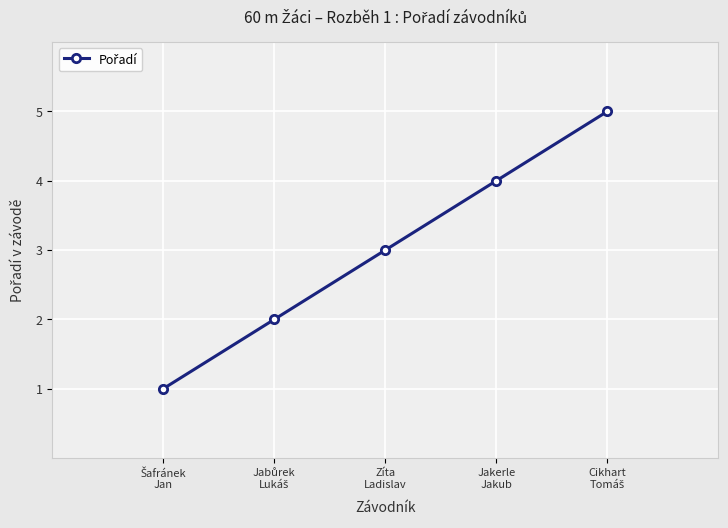

What is the sum of all values?

15